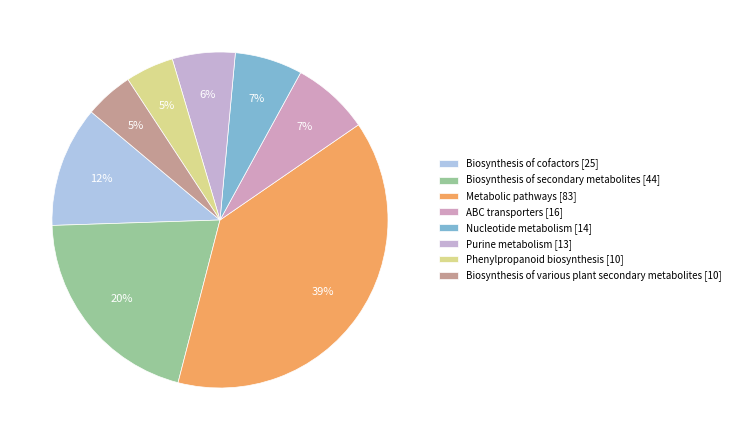

Does Biosynthesis of secondary metabolites represent more than half of the total?

No